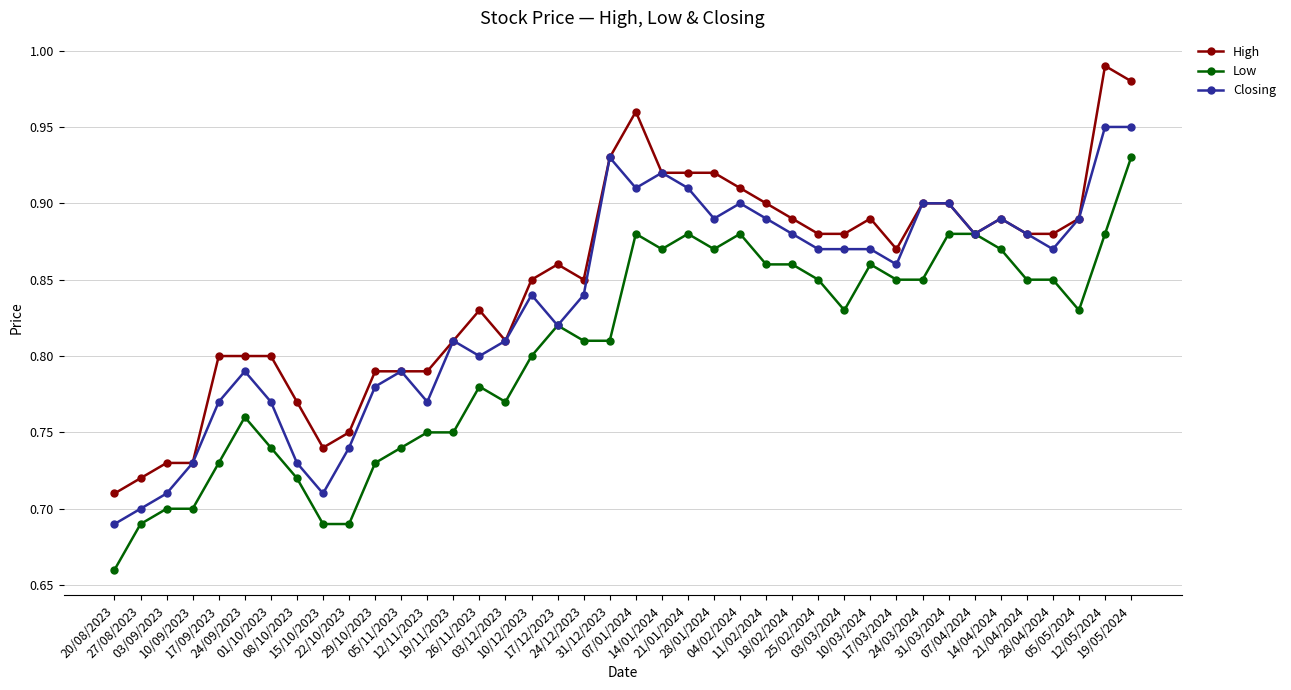

Rank the series by their average value, from lowest to highest.

Low, Closing, High